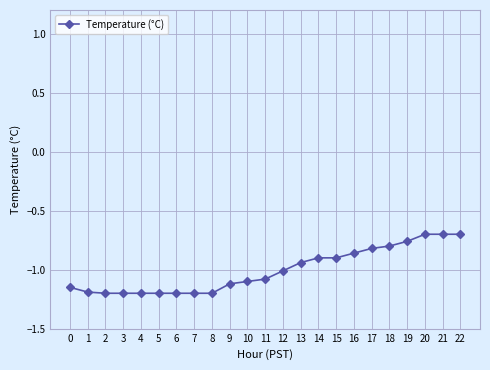

What is the change in value from 5 to 10?

+0.1